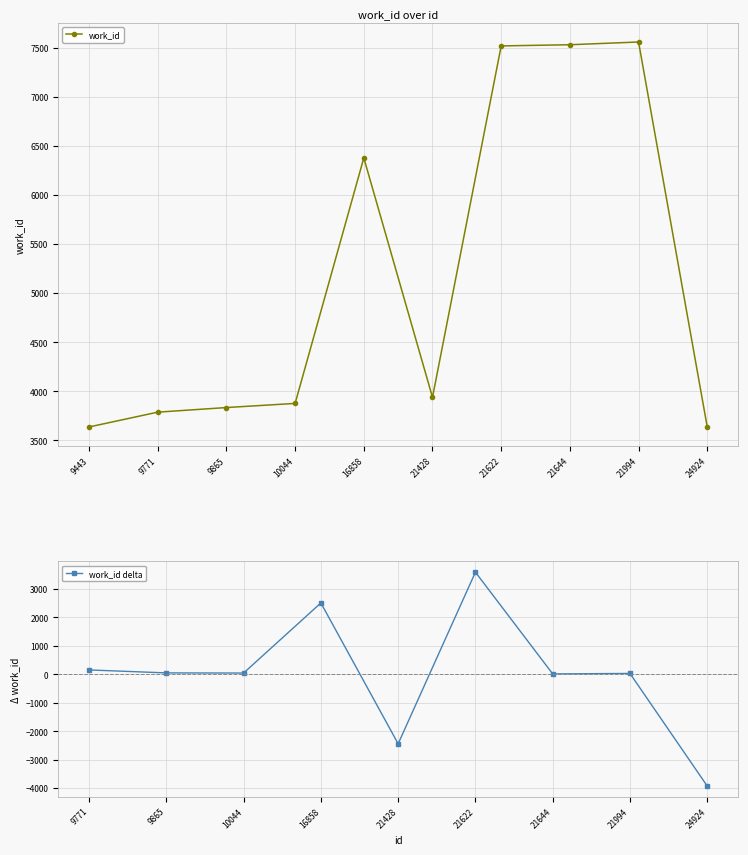

What is the ratio of the value at 24924 to the value at 9865?

0.9